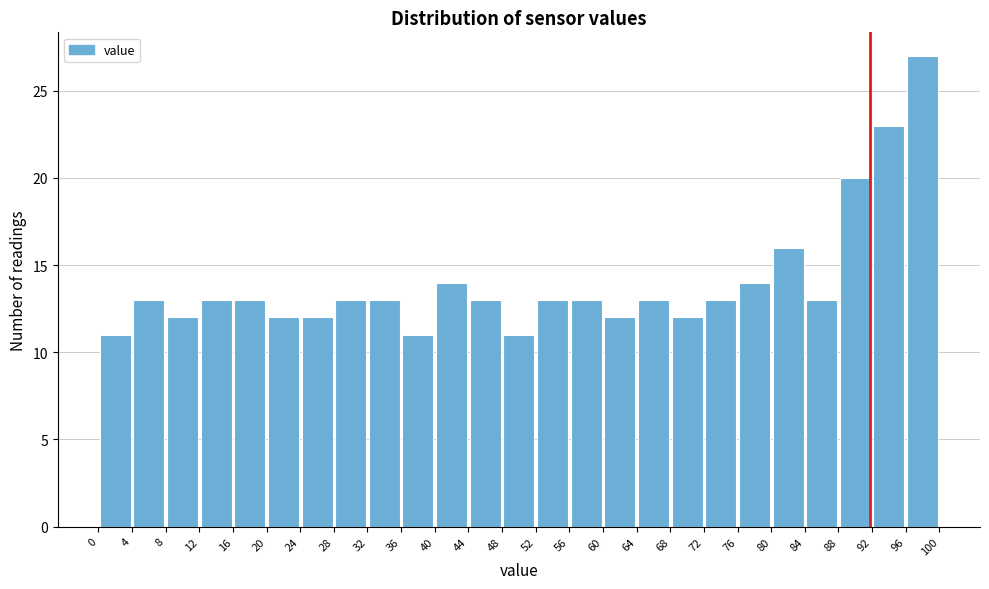

Reading left to right, list every bar in this chart as the range it spans on the x-axis followed by its height. The values are not printed on the chart, so give them approximately, as read against the axis.

0 to 4: 11
4 to 8: 13
8 to 12: 12
12 to 16: 13
16 to 20: 13
20 to 24: 12
24 to 28: 12
28 to 32: 13
32 to 36: 13
36 to 40: 11
40 to 44: 14
44 to 48: 13
48 to 52: 11
52 to 56: 13
56 to 60: 13
60 to 64: 12
64 to 68: 13
68 to 72: 12
72 to 76: 13
76 to 80: 14
80 to 84: 16
84 to 88: 13
88 to 92: 20
92 to 96: 23
96 to 100: 27